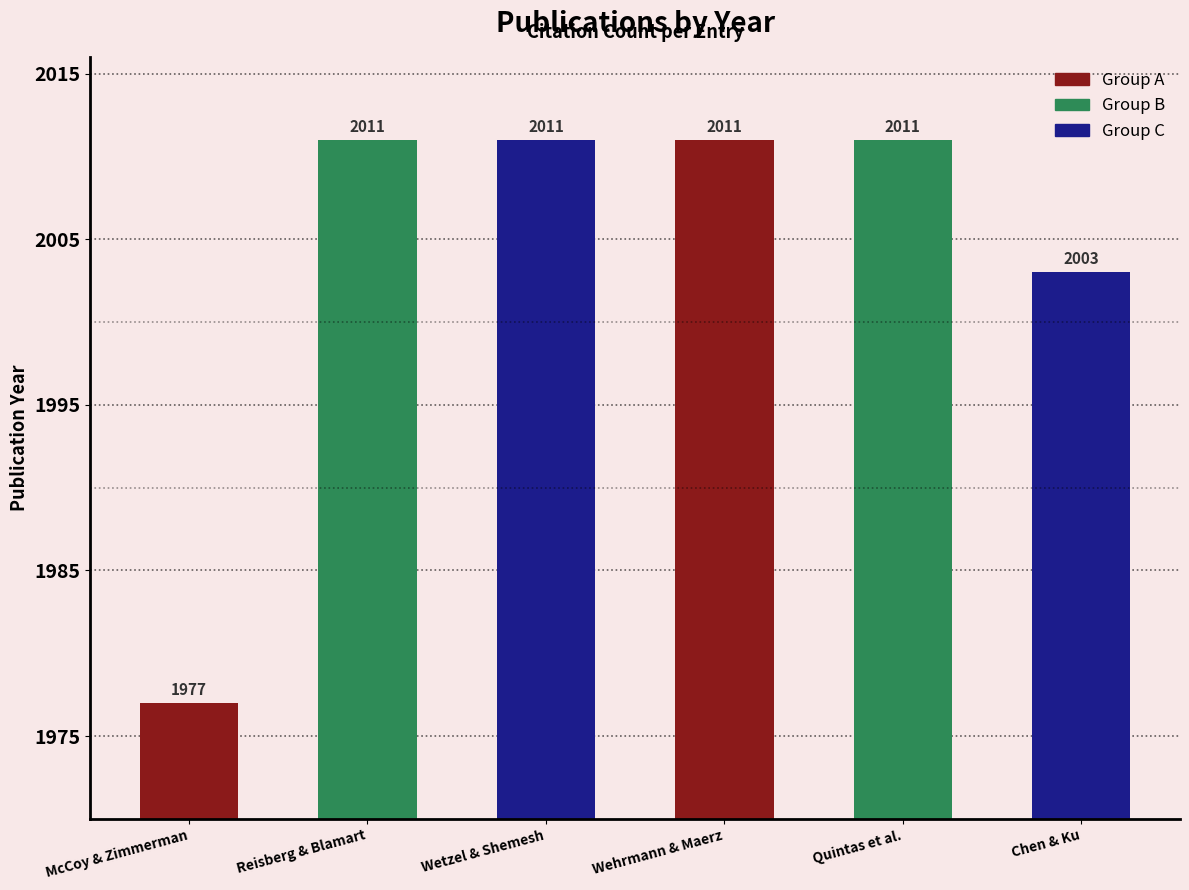

What is the change in value from Wetzel & Shemesh to Chen & Ku?

-8